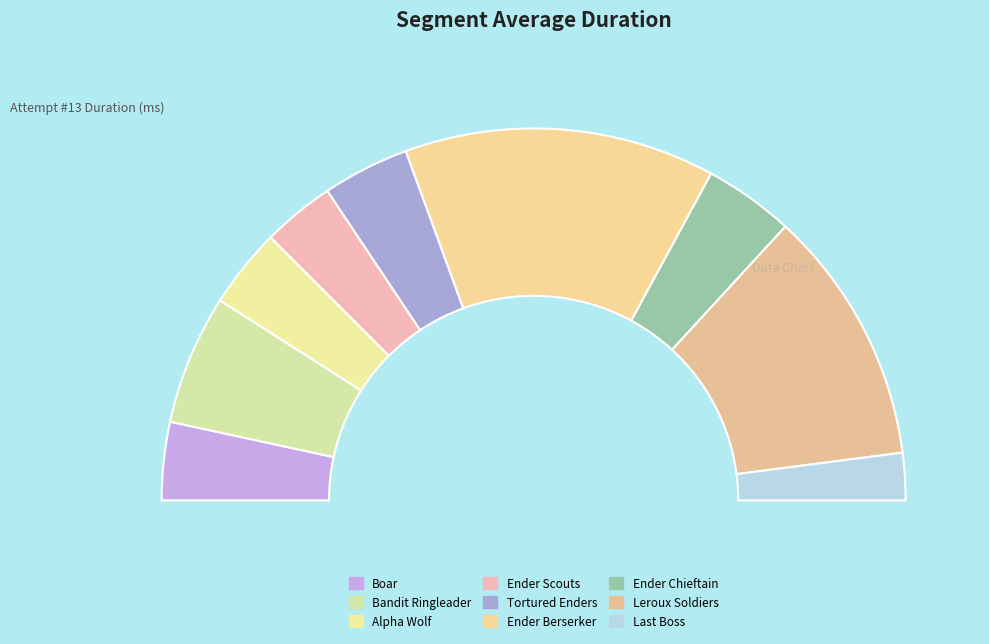

Is the sum of Bandit Ringleader and Alpha Wolf greater than half?

No